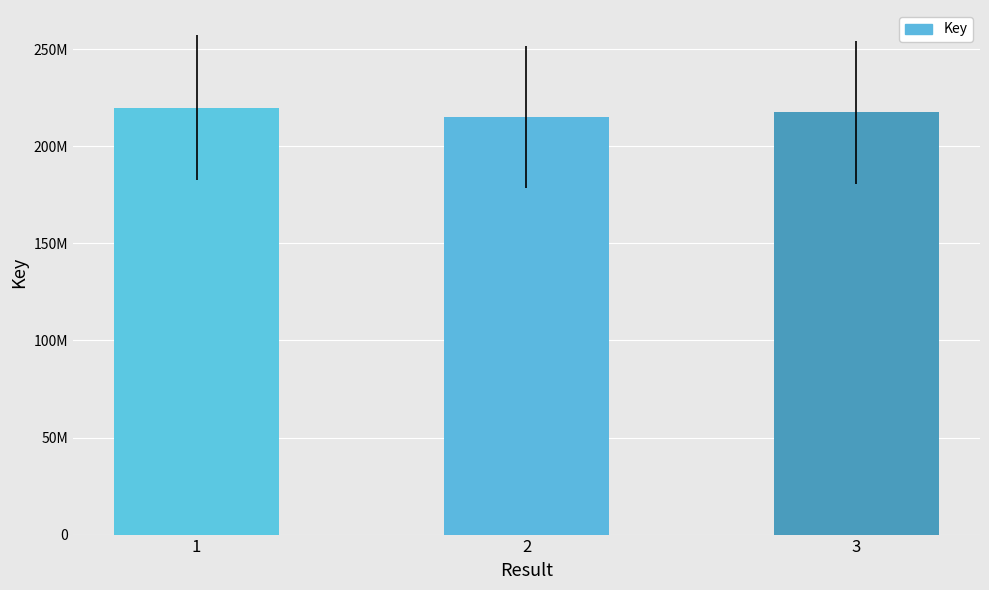

Which category has the highest value across all series?

1